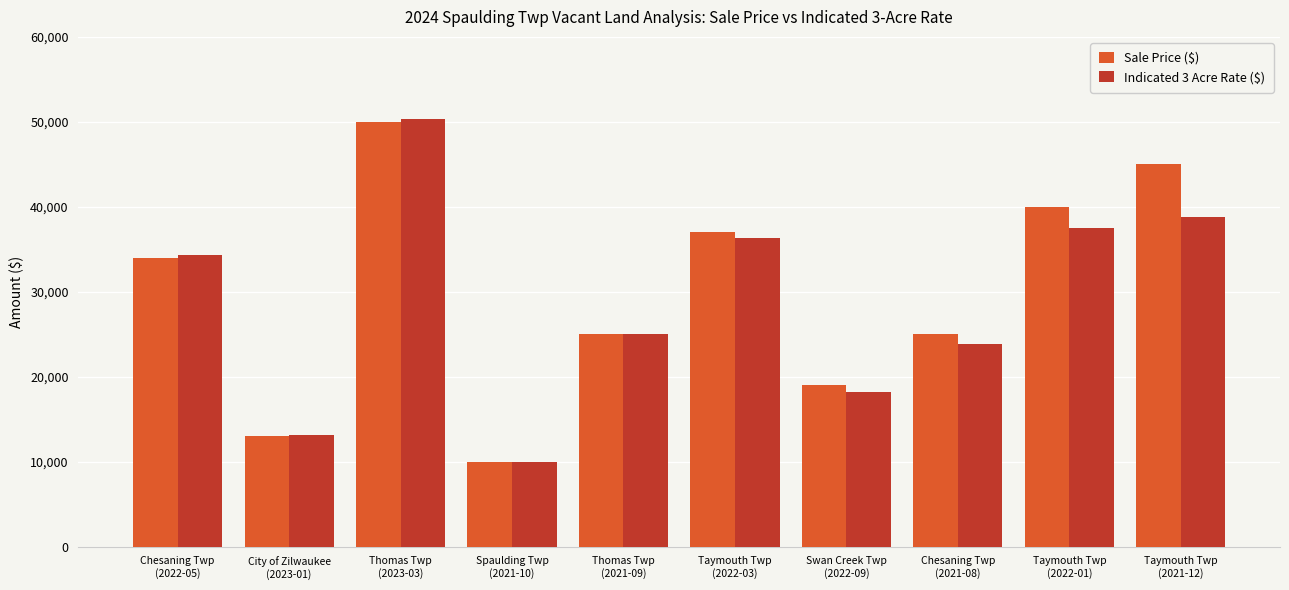

What is the difference between the highest and lowest values at Chesaning Twp
(2022-05)?

343